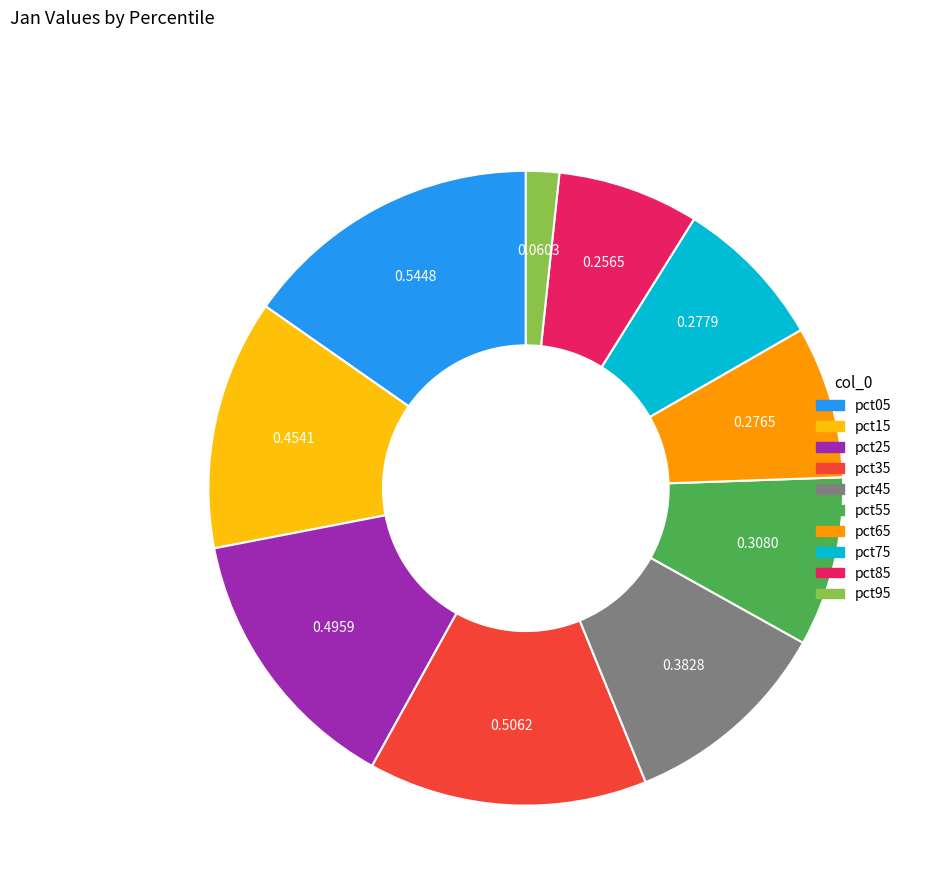

Combined, do pct15 and pct95 account for over 50%?

No